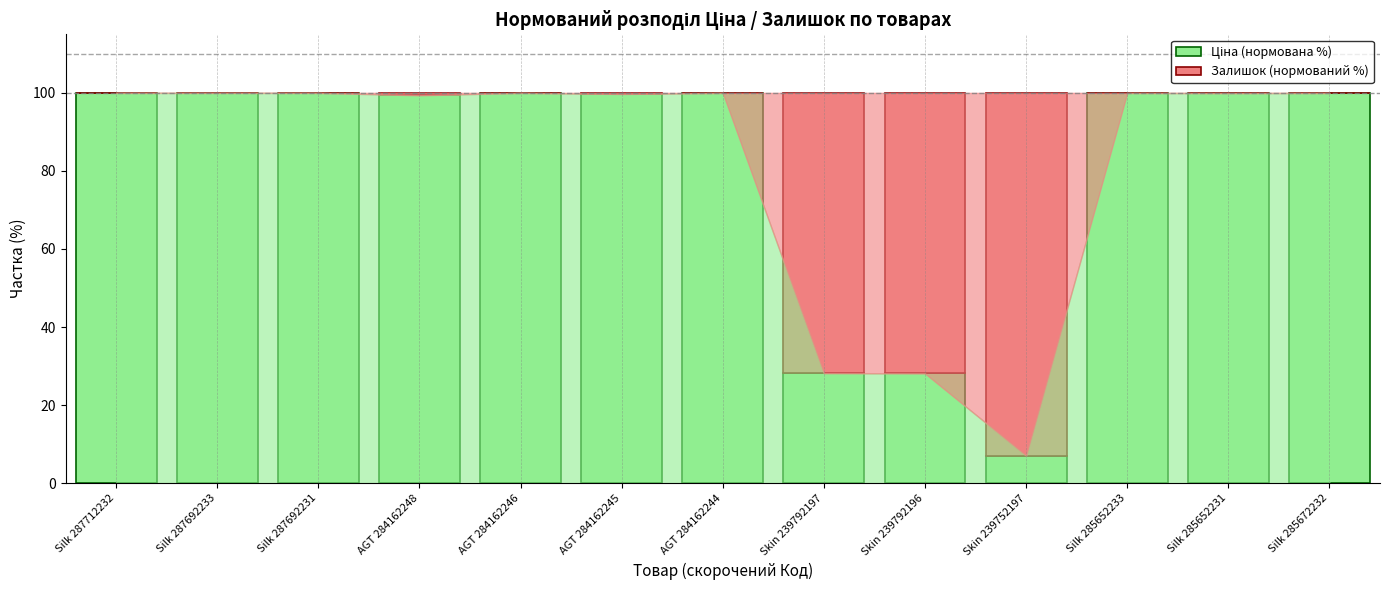

What is the total value across all series at Silk 287712232?

100.0